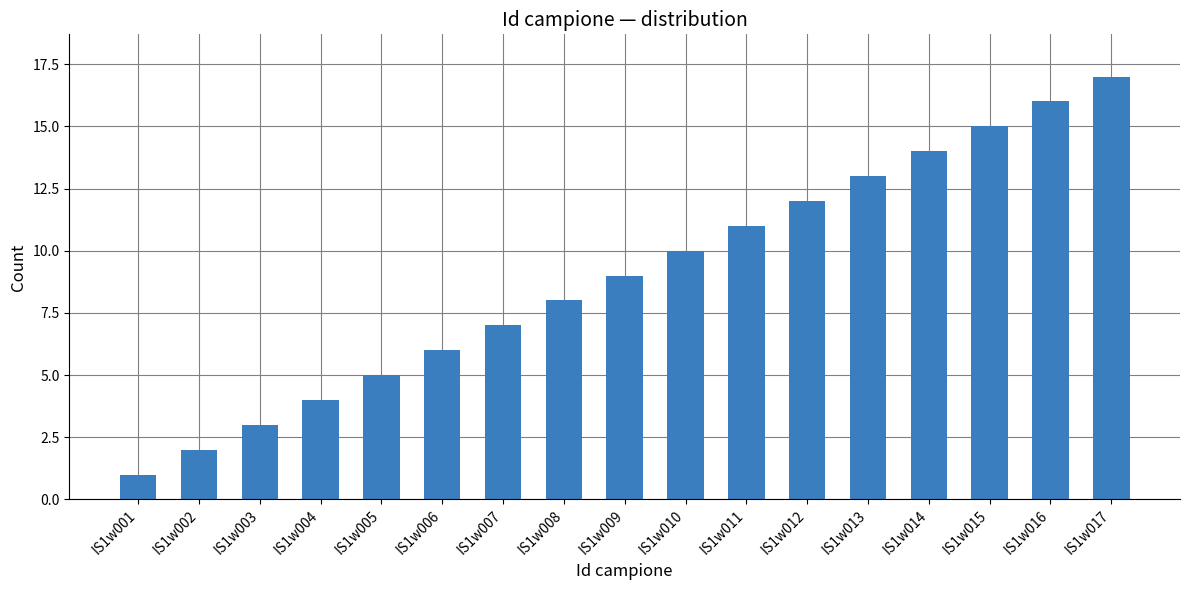

Reading left to right, what are all the values shown in this chart?

1	2	3	4	5	6	7	8	9	10	11	12	13	14	15	16	17